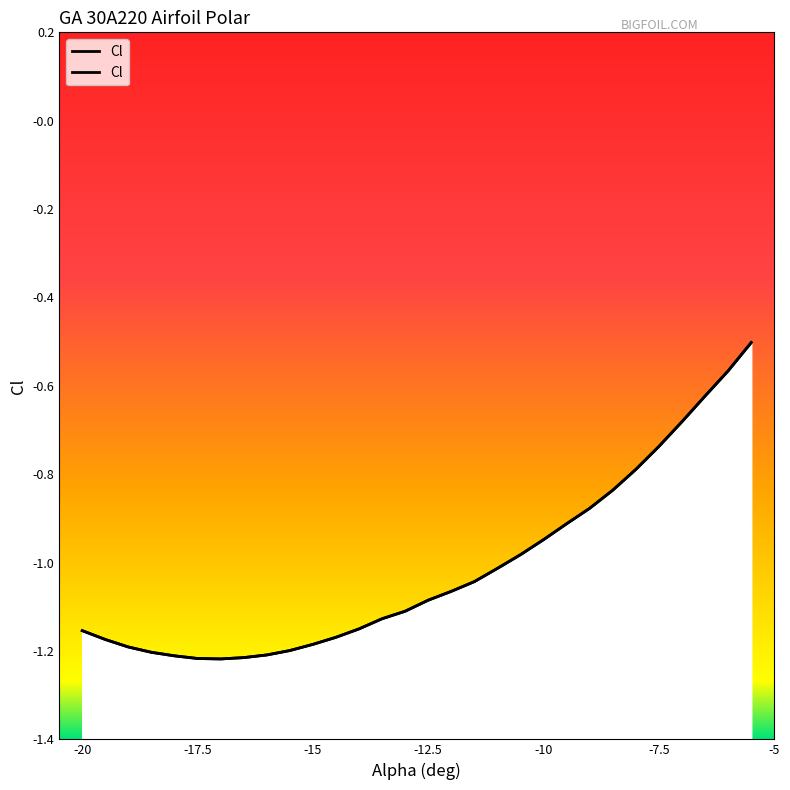

What is the difference between the maximum and minimum values?

0.7